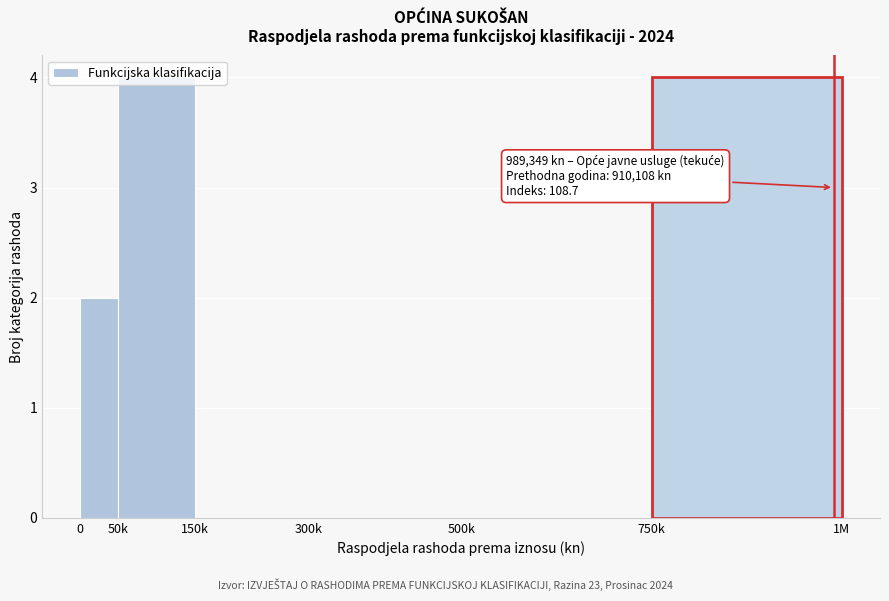

What is the change in value from 50k to 300k?

-4